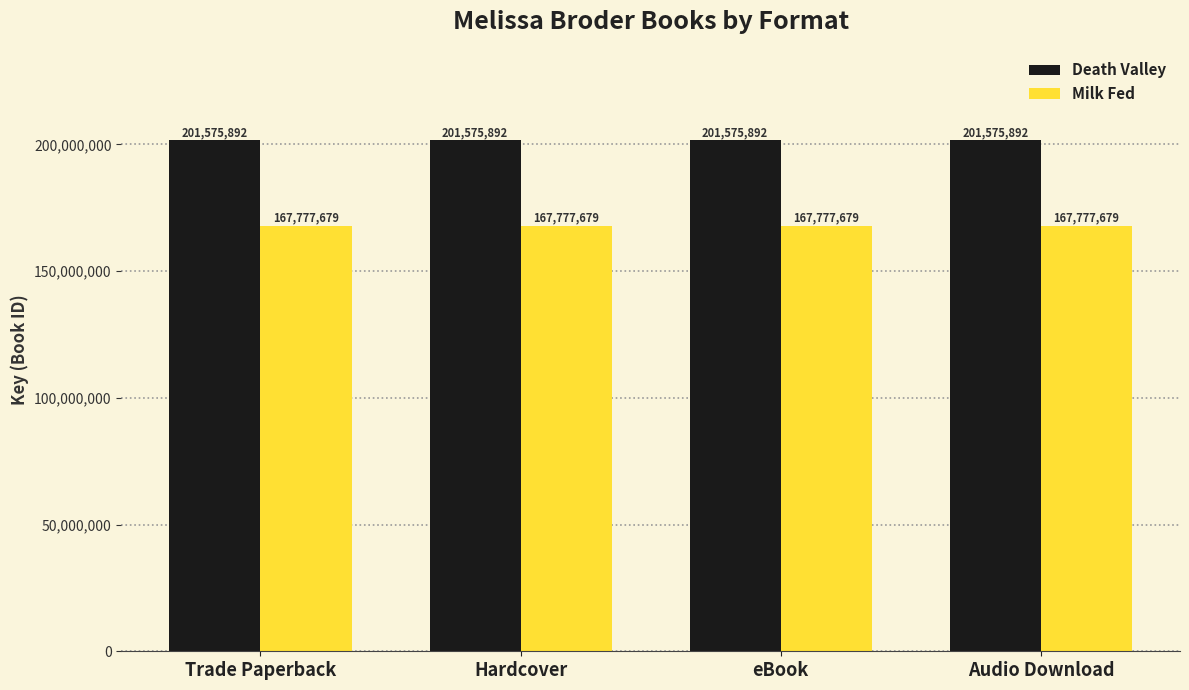

The Milk Fed series shows 167777679 at Audio Download. True or false?

True